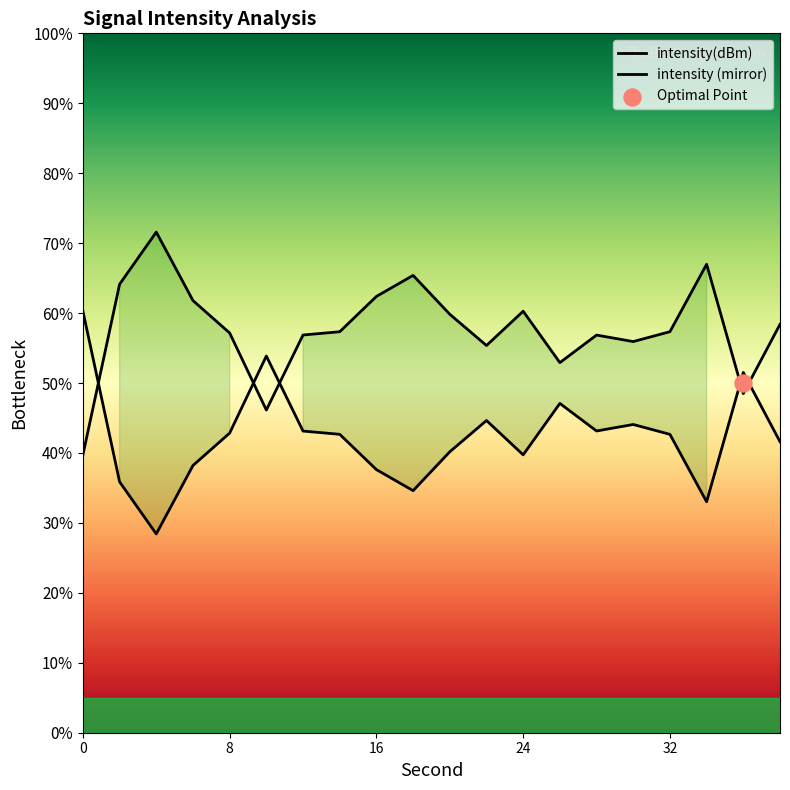

Which has a higher value, 22 or 28?

22